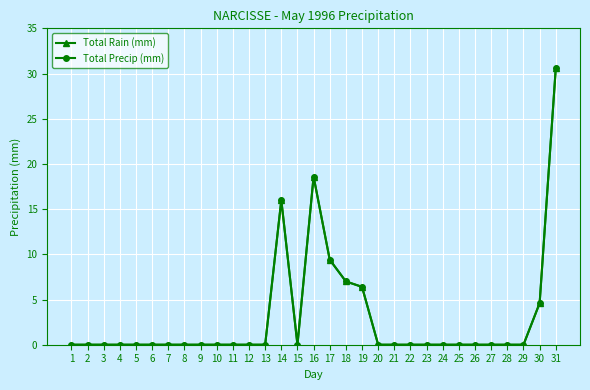

Reading left to right, what are all the values shown in this chart?

Total Rain (mm): 0.0	0.0	0.0	0.0	0.0	0.0	0.0	0.0	0.0	0.0	0.0	0.0	0.0	16.0	0.0	18.6	9.4	7.0	6.4	0.0	0.0	0.0	0.0	0.0	0.0	0.0	0.0	0.0	0.0	4.6	30.6
Total Precip (mm): 0.0	0.0	0.0	0.0	0.0	0.0	0.0	0.0	0.0	0.0	0.0	0.0	0.0	16.0	0.0	18.6	9.4	7.0	6.4	0.0	0.0	0.0	0.0	0.0	0.0	0.0	0.0	0.0	0.0	4.6	30.6